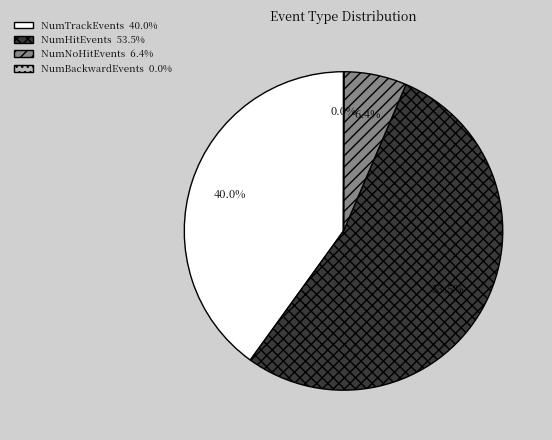

Combined, do NumTrackEvents and NumHitEvents account for over 50%?

Yes